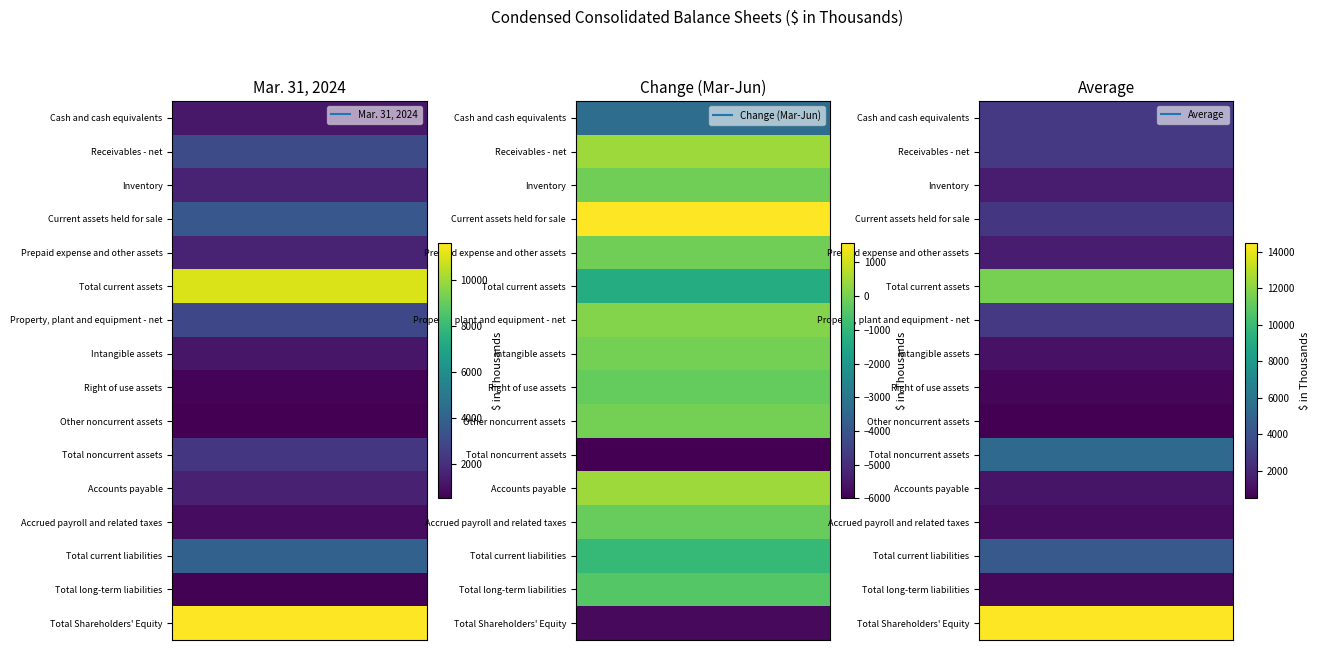

How many values in the Prepaid expense and other assets series are below 1648?

1